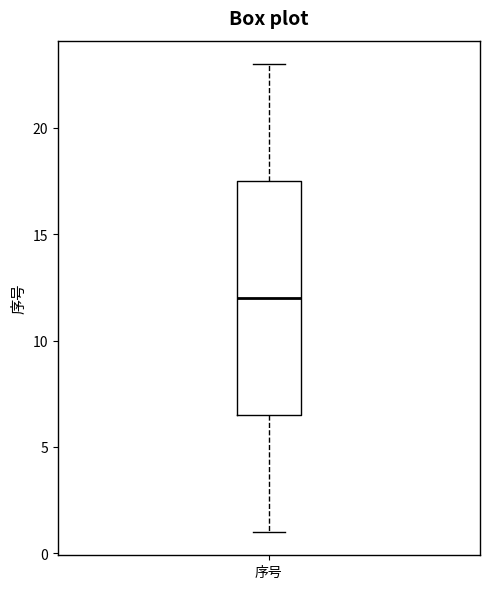

Where does the median line of the box for 序号 sit on the y-axis? The values are not printed on the chart, so give them approximately, as read against the axis.

12.0